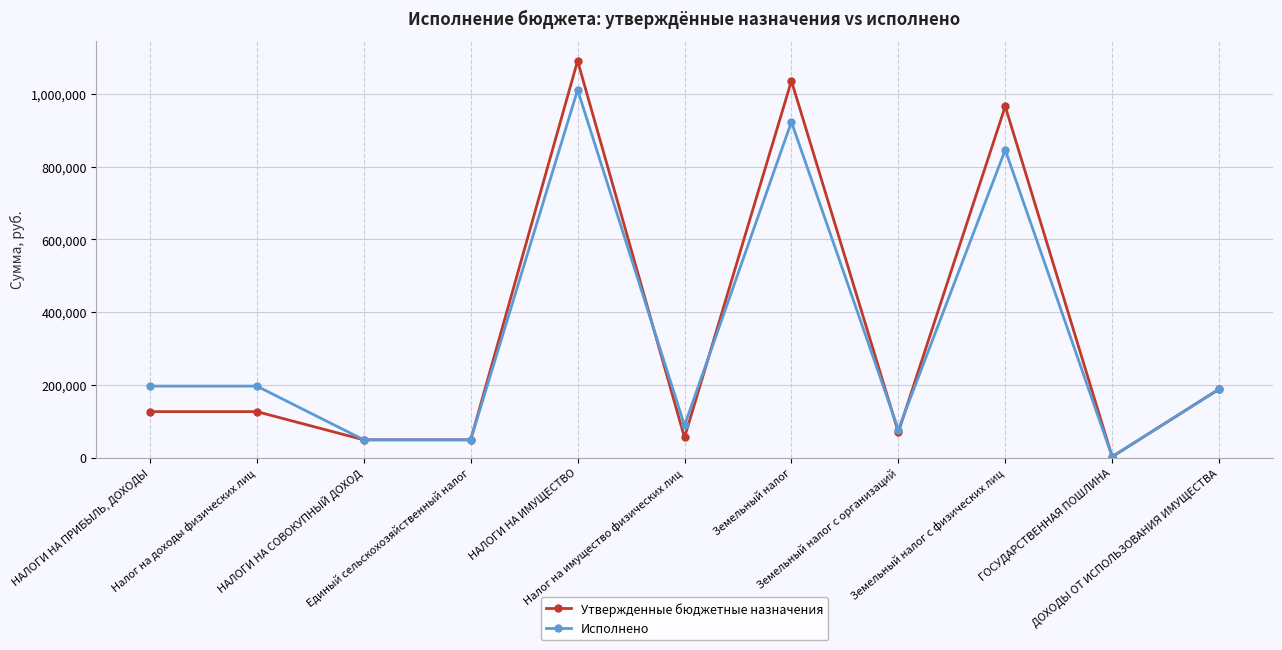

How many data points in Исполнено are less than 188289?

5